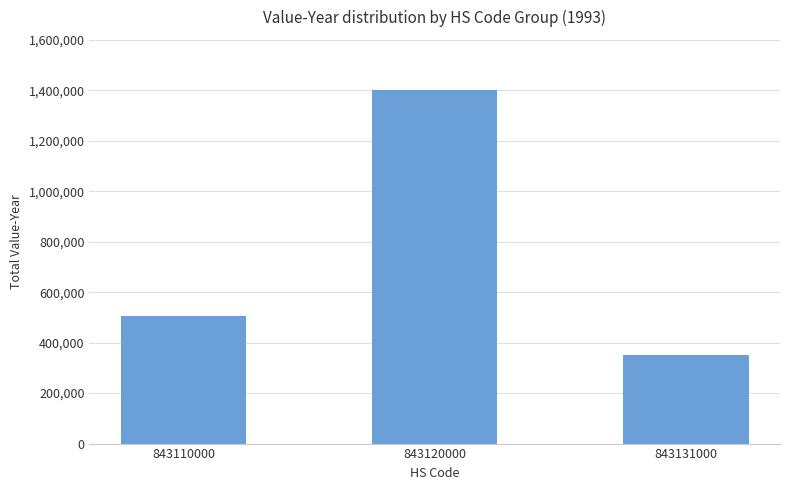

What is the sum of all values?

2261712